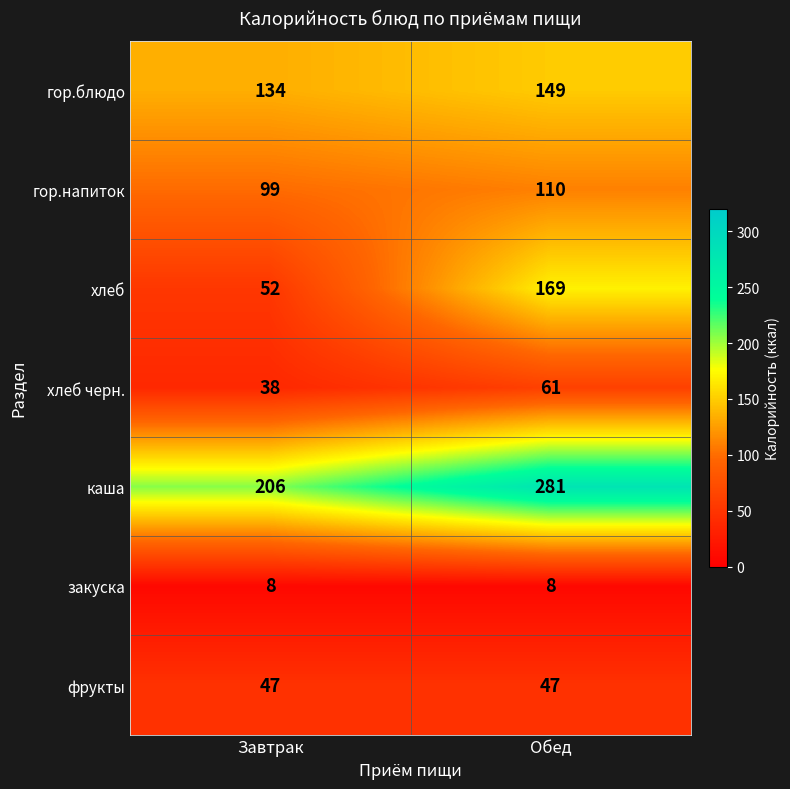

Count the number of categories in the chart.

2